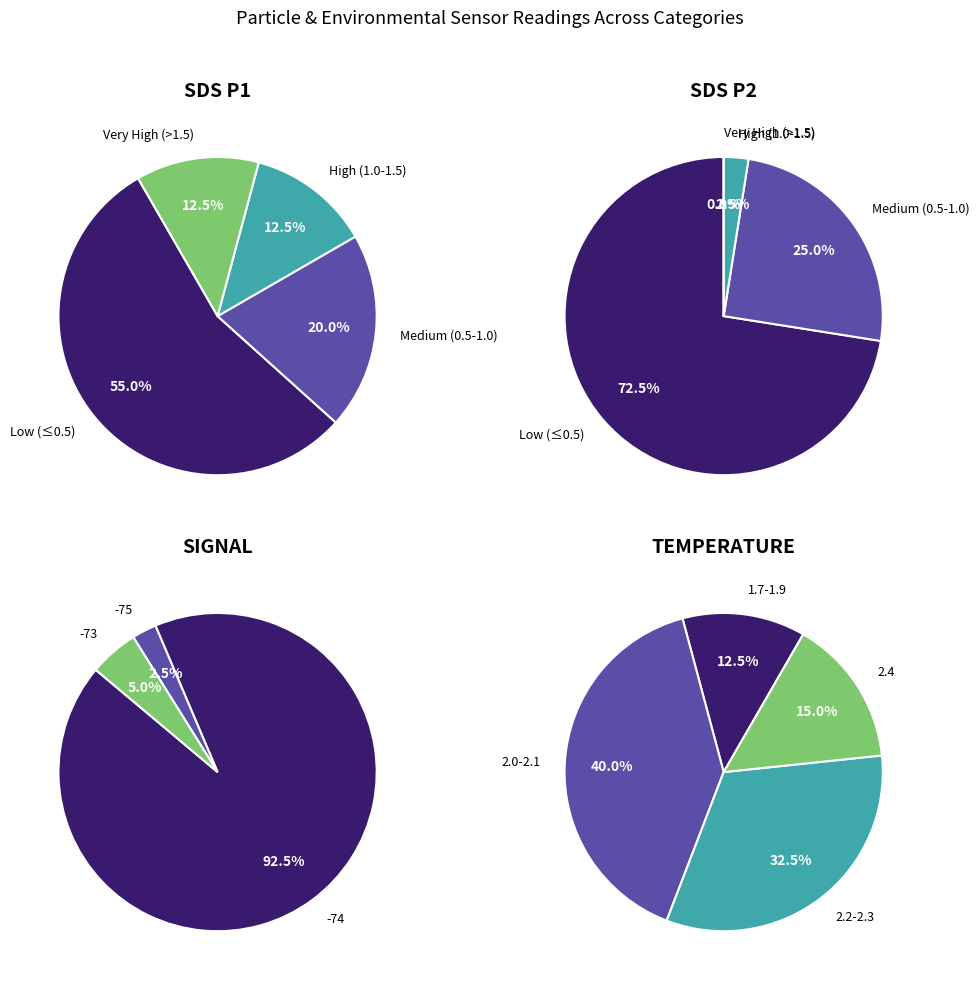

Does 39 represent more than half of the total?

No